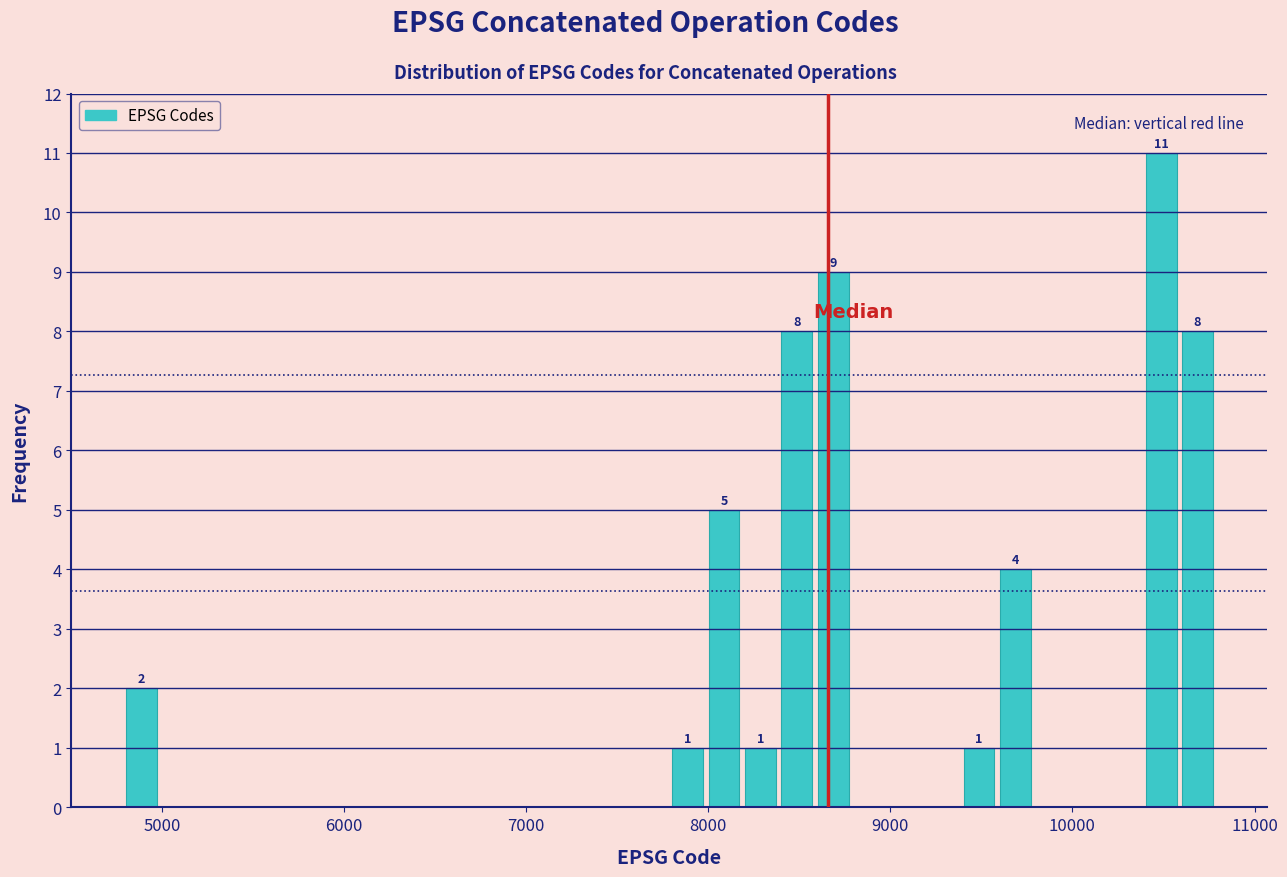

Around what value on the x-axis is the tallest bar? Give the approximate position of its centre, as read against the axis.

10500